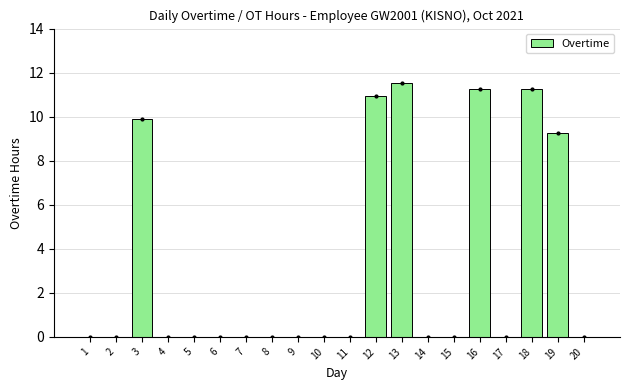

Is it true that the value at 11 is 7.1?

False